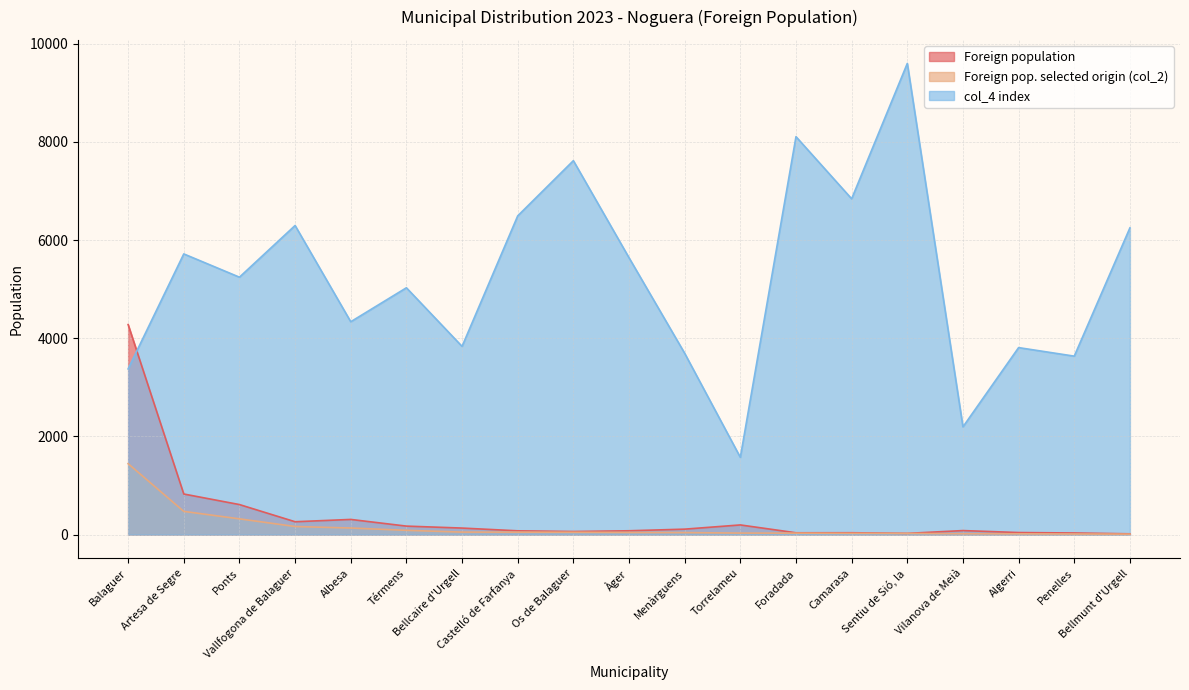

How many series are shown in this chart?

3